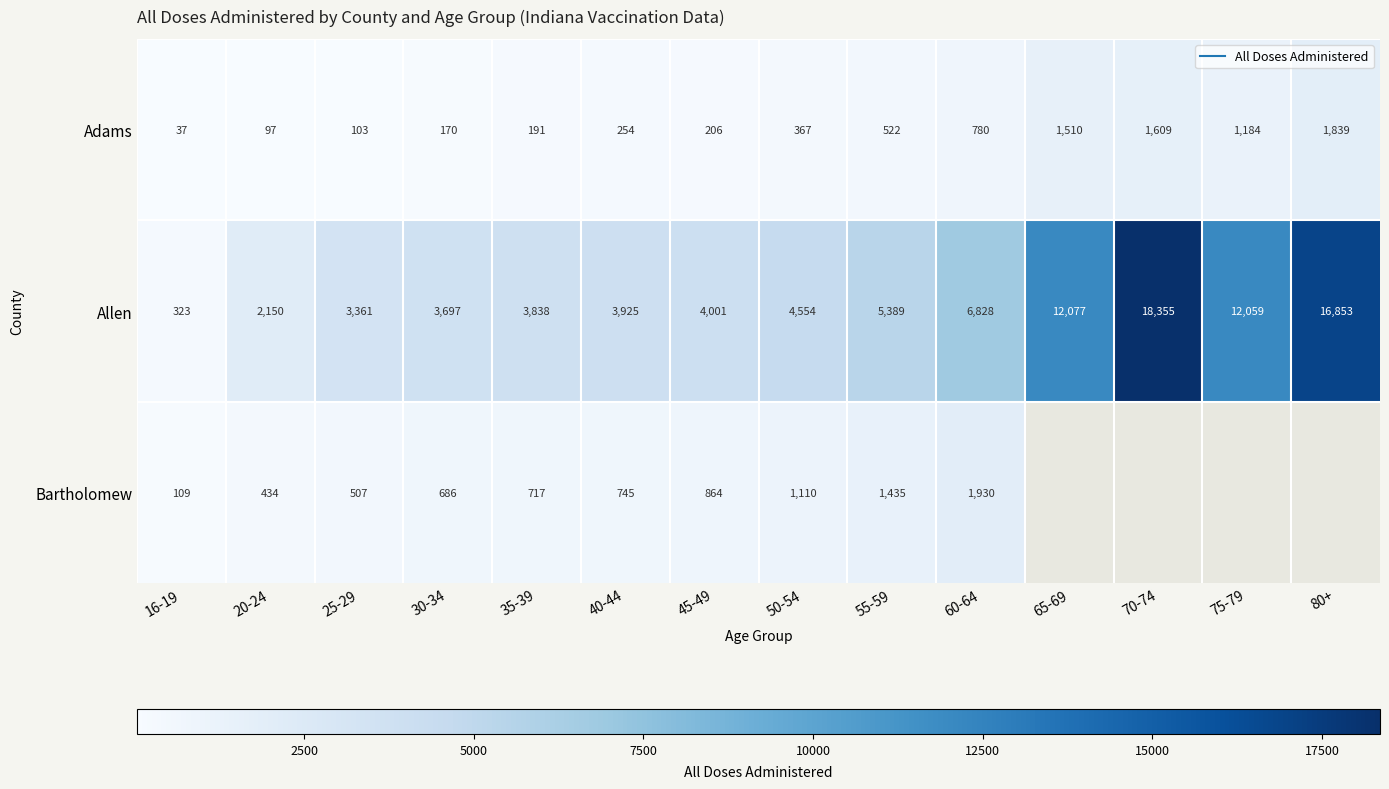

Which has a higher value, 16-19 or 70-74?

70-74